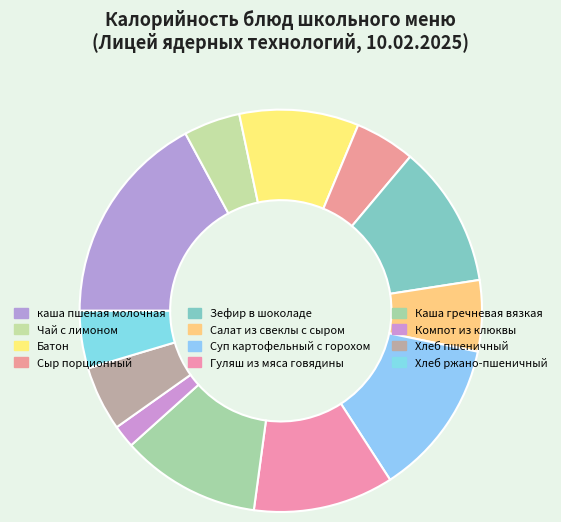

Count the number of slices in the pie.

12